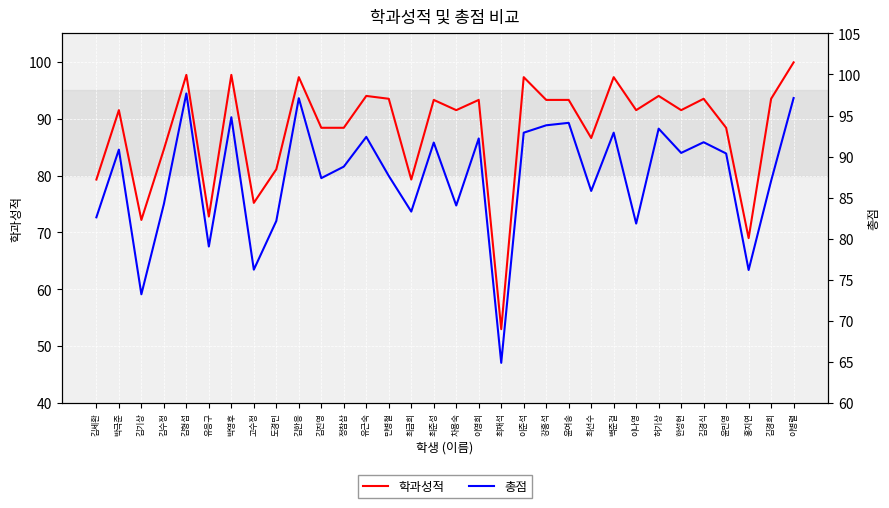

What is the value of the 학과성적 point at the 17th from the left?

91.5